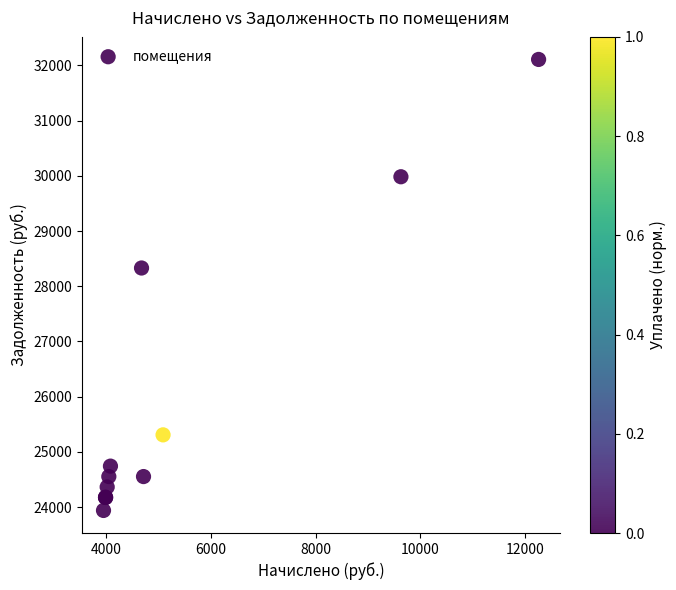

What Y value in the scatter plot is closest to 28023?

28330.8